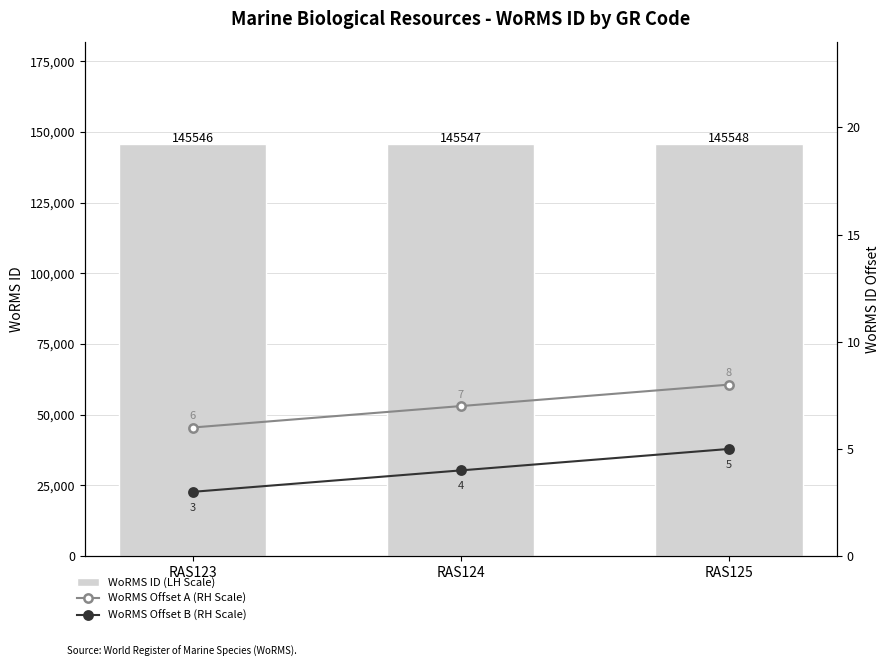

Between RAS123 and RAS125, which series saw the biggest shift?

WoRMS ID (LH Scale)